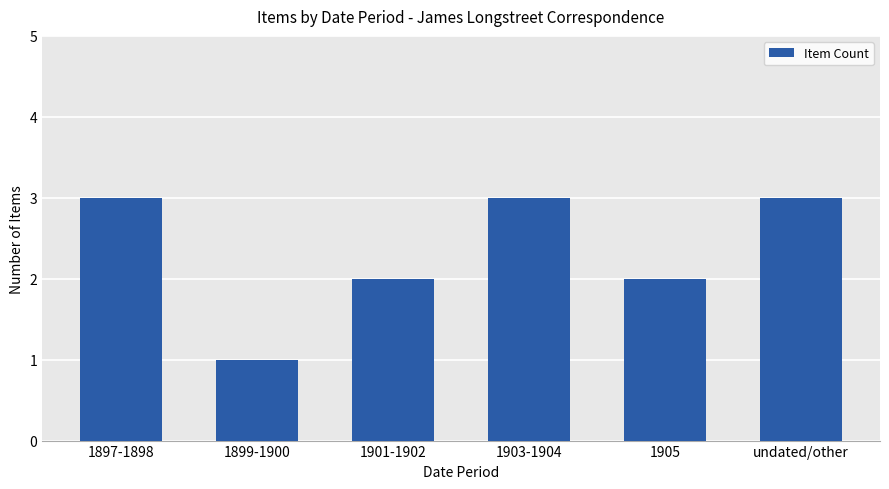

What is the smallest value displayed?

1